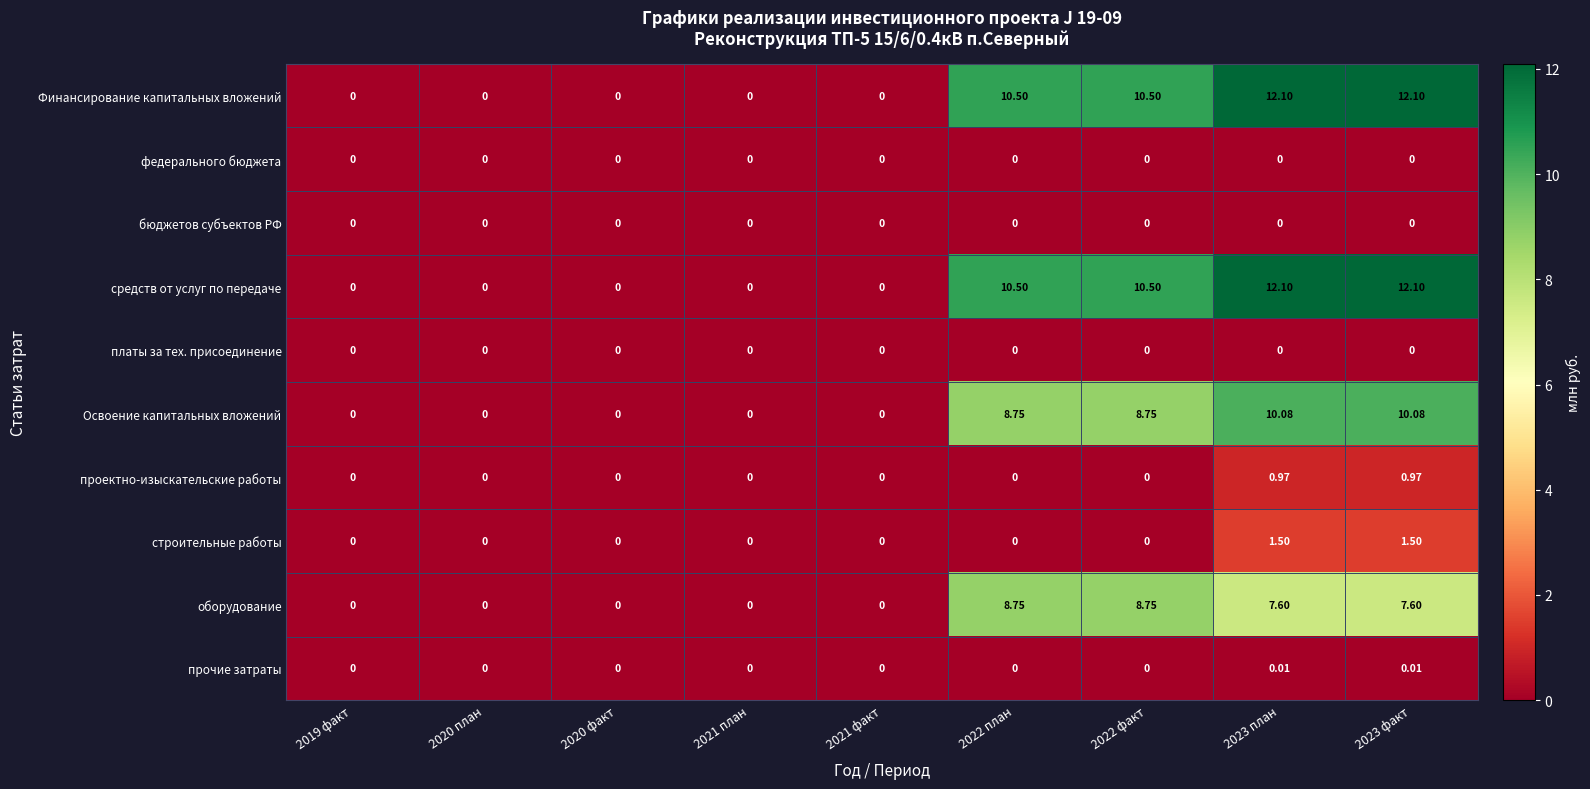

Reading right to left, extract all data points from this chart.

Финансирование капитальных вложений: 2023 факт=12.1	2023 план=12.1	2022 факт=10.5	2022 план=10.5	2021 факт=0.0	2021 план=0.0	2020 факт=0.0	2020 план=0.0	2019 факт=0.0
федерального бюджета: 2023 факт=0.0	2023 план=0.0	2022 факт=0.0	2022 план=0.0	2021 факт=0.0	2021 план=0.0	2020 факт=0.0	2020 план=0.0	2019 факт=0.0
бюджетов субъектов РФ: 2023 факт=0.0	2023 план=0.0	2022 факт=0.0	2022 план=0.0	2021 факт=0.0	2021 план=0.0	2020 факт=0.0	2020 план=0.0	2019 факт=0.0
средств от услуг по передаче: 2023 факт=12.1	2023 план=12.1	2022 факт=10.5	2022 план=10.5	2021 факт=0.0	2021 план=0.0	2020 факт=0.0	2020 план=0.0	2019 факт=0.0
платы за тех. присоединение: 2023 факт=0.0	2023 план=0.0	2022 факт=0.0	2022 план=0.0	2021 факт=0.0	2021 план=0.0	2020 факт=0.0	2020 план=0.0	2019 факт=0.0
Освоение капитальных вложений: 2023 факт=10.1	2023 план=10.1	2022 факт=8.8	2022 план=8.8	2021 факт=0.0	2021 план=0.0	2020 факт=0.0	2020 план=0.0	2019 факт=0.0
проектно-изыскательские работы: 2023 факт=1.0	2023 план=1.0	2022 факт=0.0	2022 план=0.0	2021 факт=0.0	2021 план=0.0	2020 факт=0.0	2020 план=0.0	2019 факт=0.0
строительные работы: 2023 факт=1.5	2023 план=1.5	2022 факт=0.0	2022 план=0.0	2021 факт=0.0	2021 план=0.0	2020 факт=0.0	2020 план=0.0	2019 факт=0.0
оборудование: 2023 факт=7.6	2023 план=7.6	2022 факт=8.8	2022 план=8.8	2021 факт=0.0	2021 план=0.0	2020 факт=0.0	2020 план=0.0	2019 факт=0.0
прочие затраты: 2023 факт=0.0	2023 план=0.0	2022 факт=0.0	2022 план=0.0	2021 факт=0.0	2021 план=0.0	2020 факт=0.0	2020 план=0.0	2019 факт=0.0